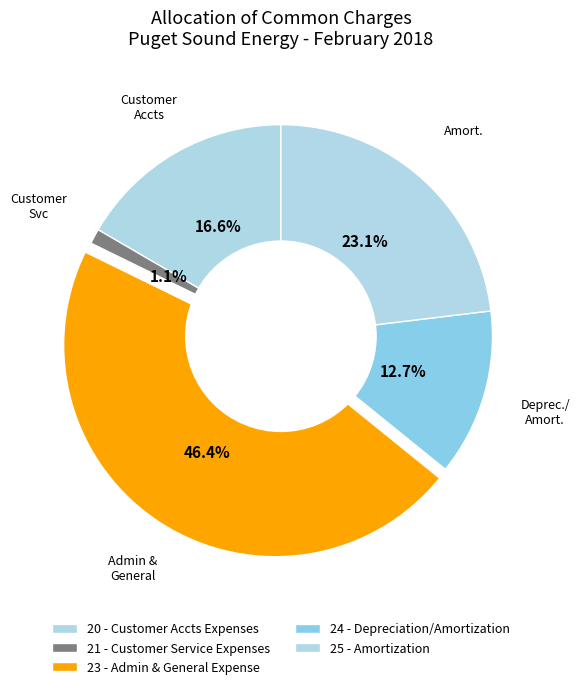

Does any single category account for the majority?

No